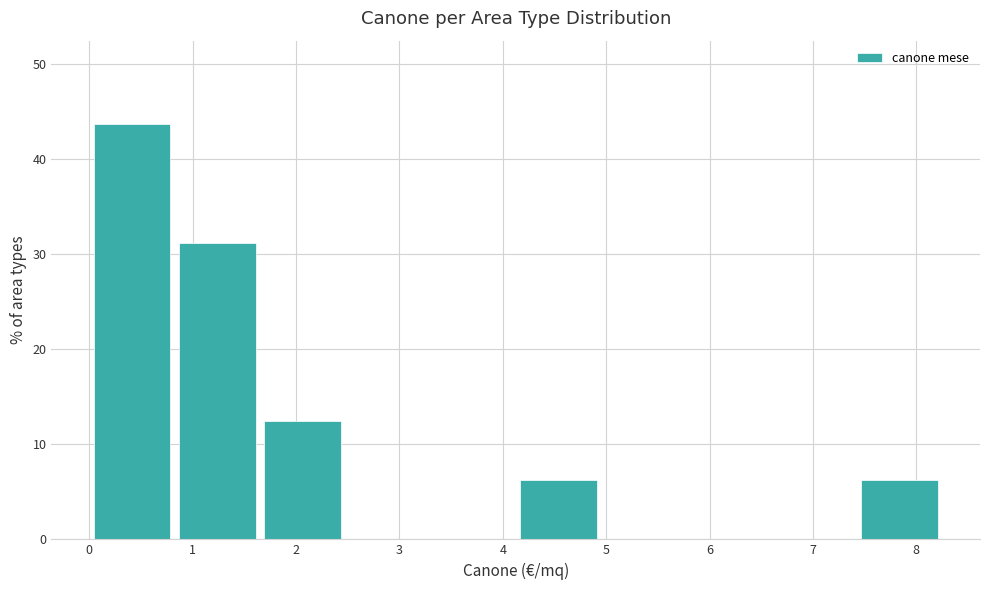

Reading left to right, transcribe this chart: for each bar, give the range it covers on the x-axis and its height. Neither the bar edges nor the heights are printed on the chart, so give them approximately, as read against the axes.

0.0 to 0.8: 44
0.8 to 1.7: 31
1.7 to 2.5: 13
2.5 to 3.3: 0
3.3 to 4.1: 0
4.1 to 5.0: 6
5.0 to 5.8: 0
5.8 to 6.6: 0
6.6 to 7.4: 0
7.4 to 8.3: 6